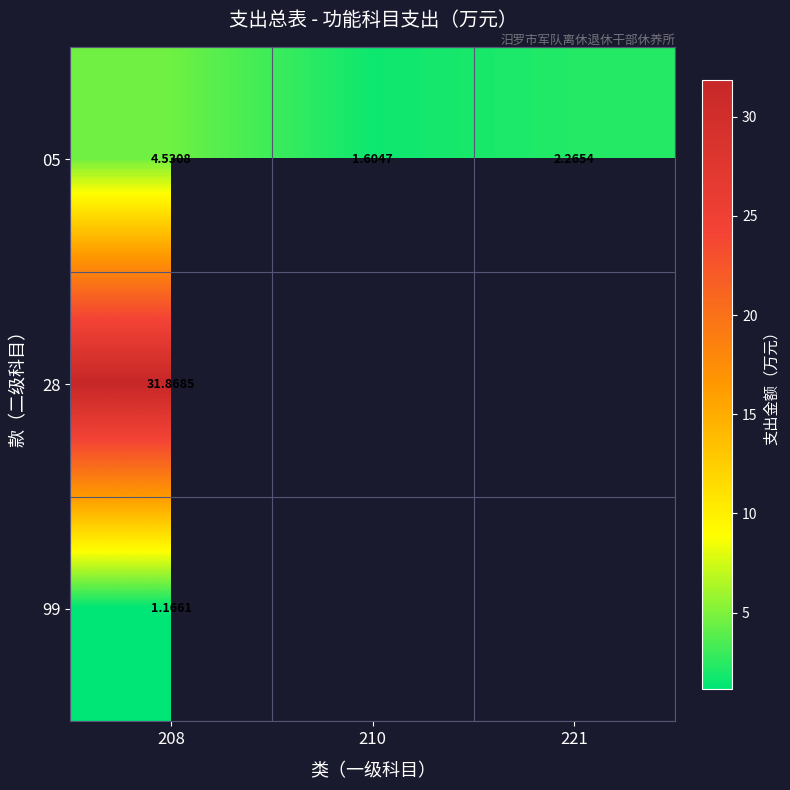

The value of 05 at 210 is 1.6. True or false?

True